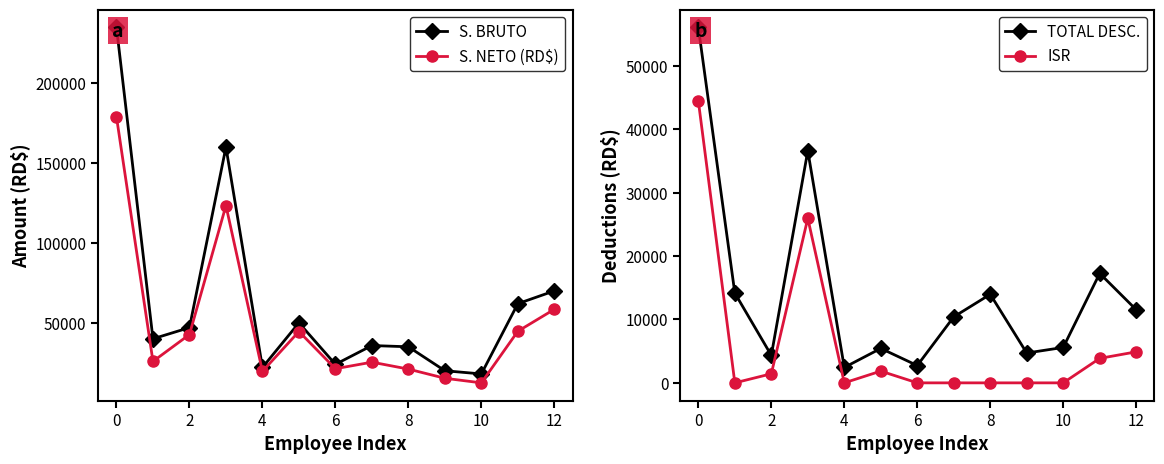

How many interior local valleys does the S. NETO (RD$) series have?

4